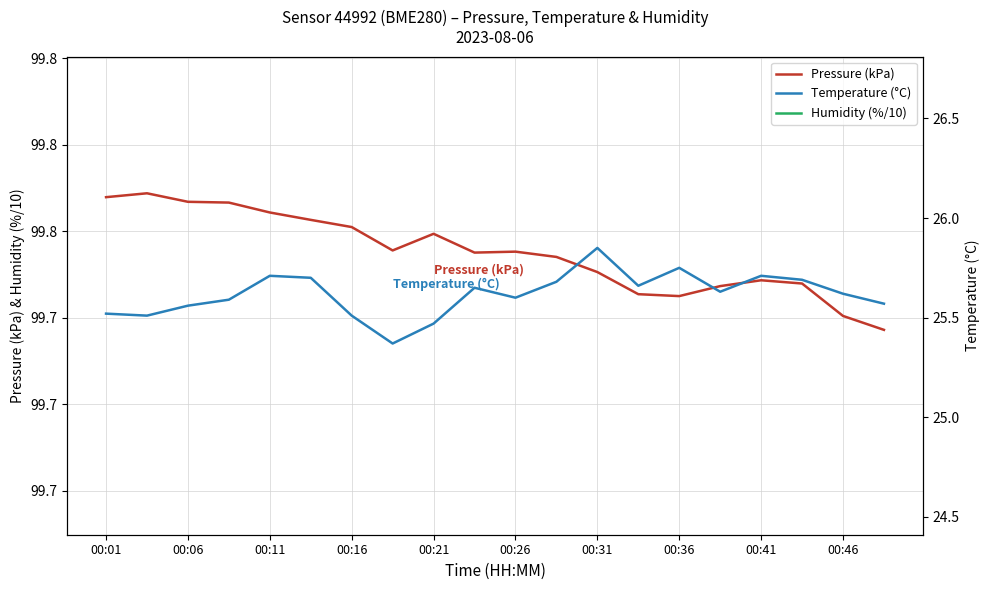

In Pressure (kPa), how many points are higher than both neighbors (excluding endpoints)?

4